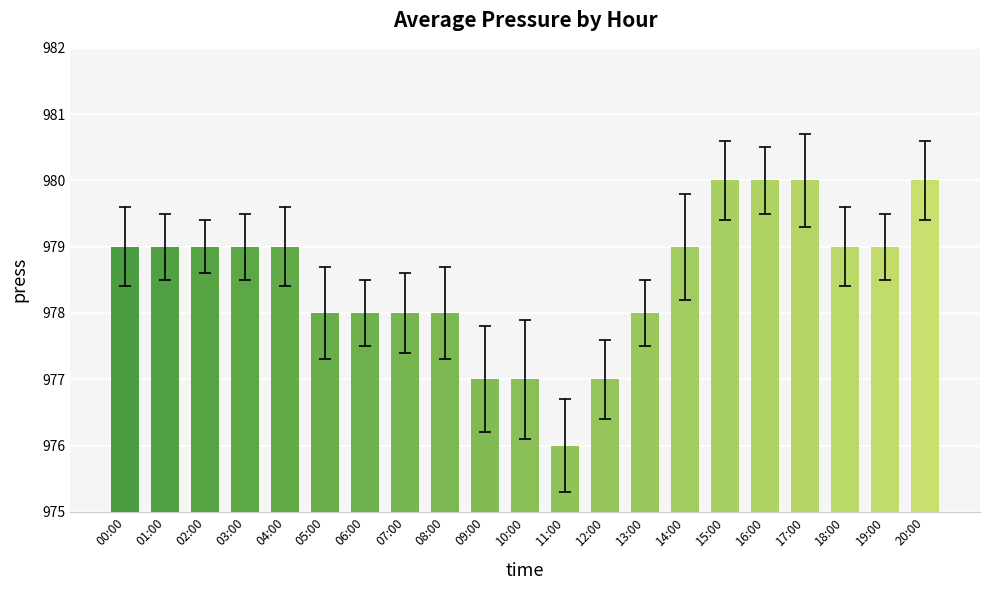

What is the approximate value at 02:00?

979